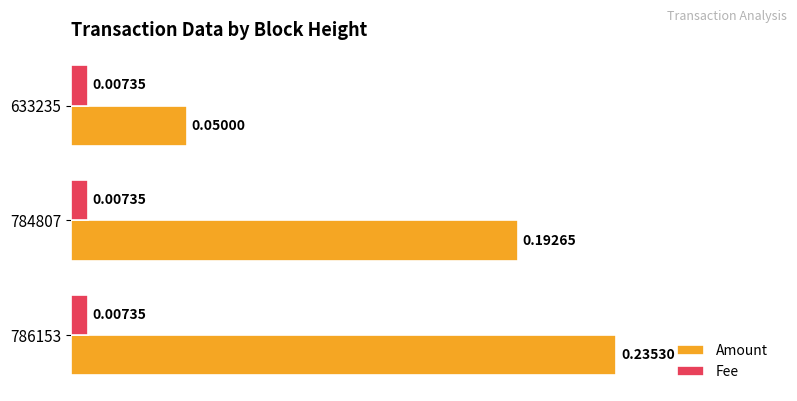

What is the sum of the Amount values at 784807 and 786153?

0.4